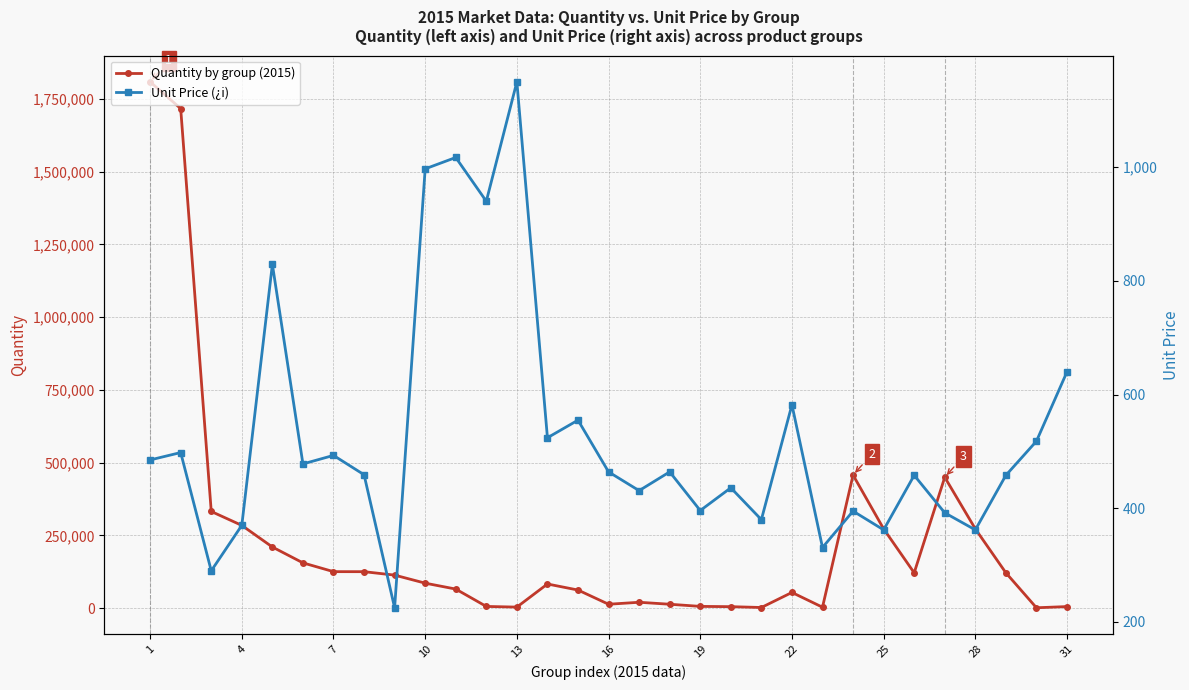

The value of Quantity by group (2015) at 1 is 1809009. True or false?

True